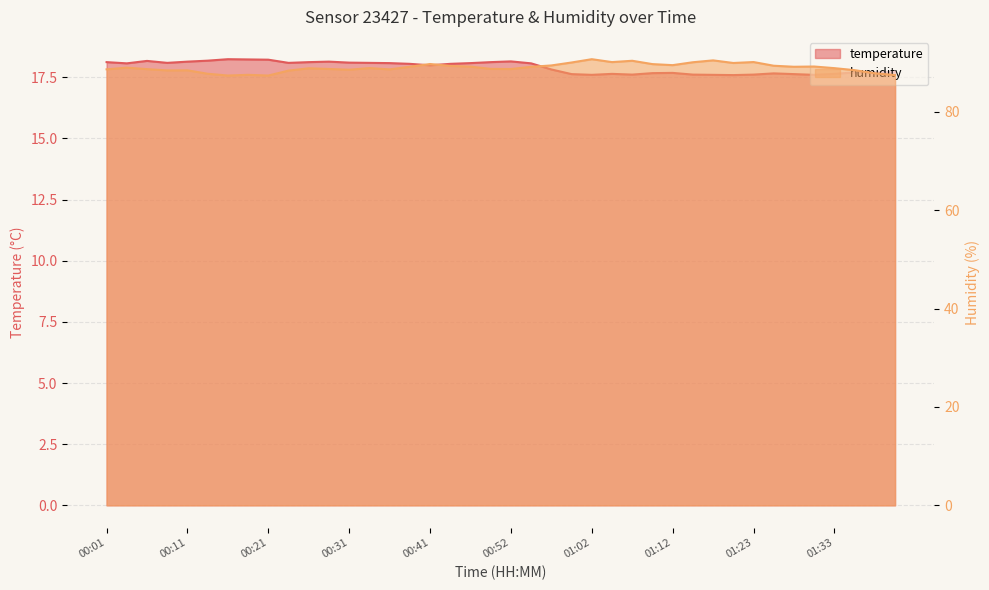

Where does the temperature series first go above 18?

00:01